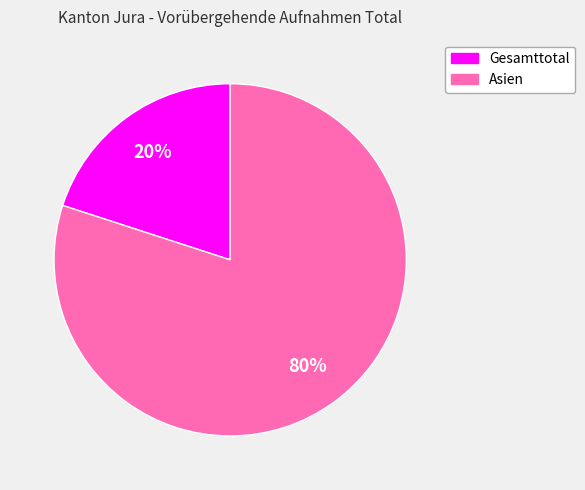

Is there a majority slice in this chart?

Yes